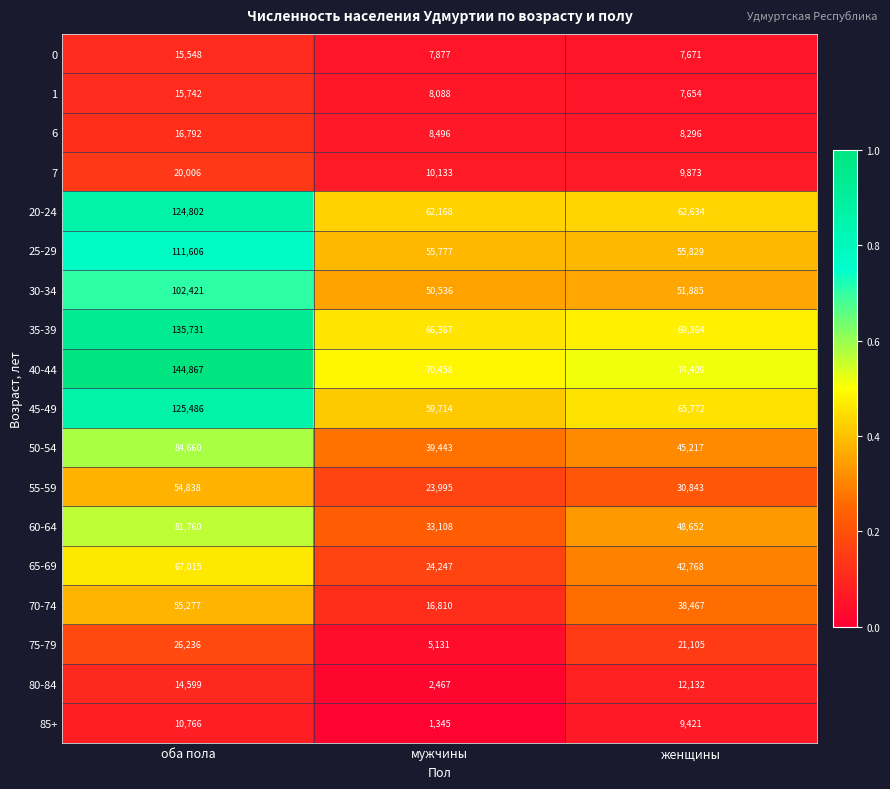

At which category does the chart reach its minimum across all series?

мужчины